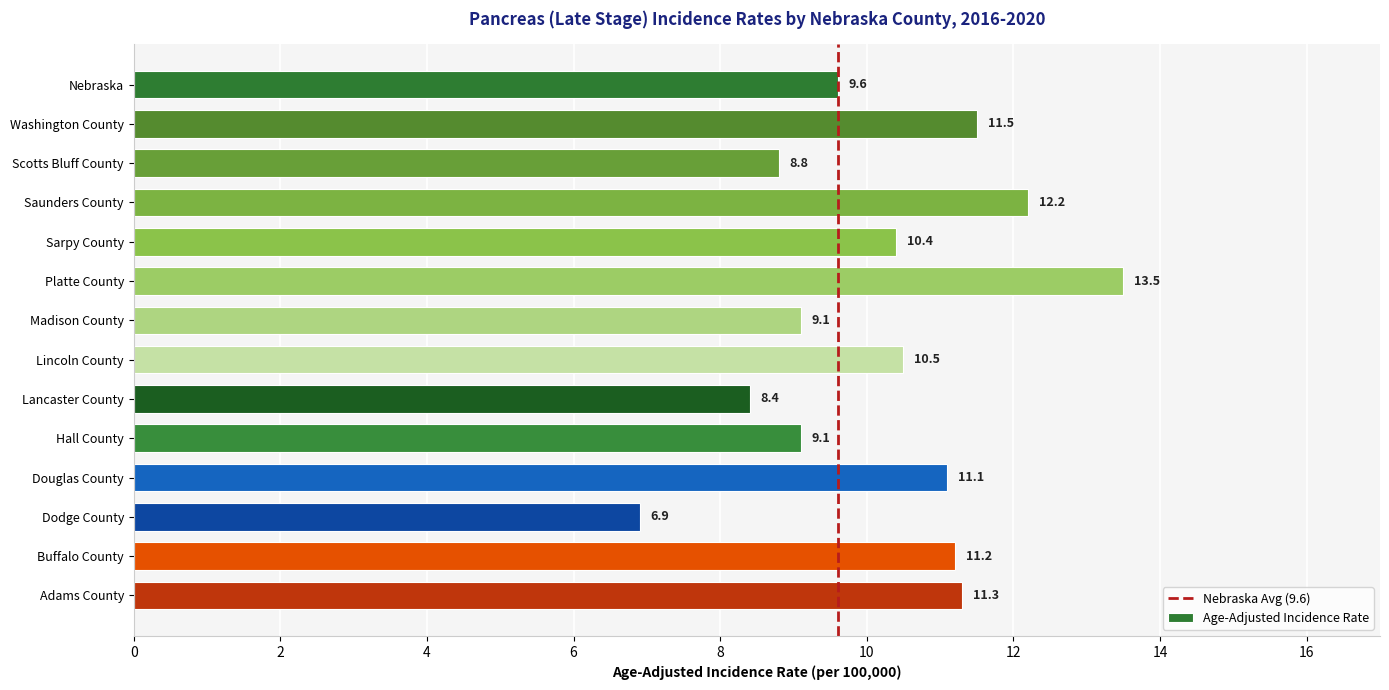

True or false: the data shows 8.8 at Scotts Bluff County.

True